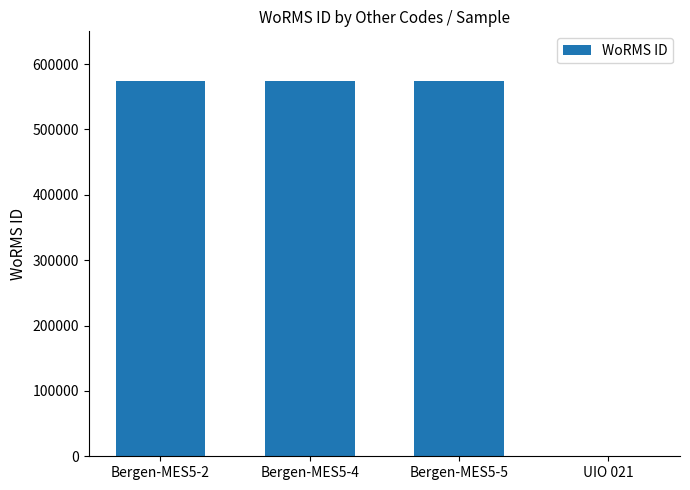

Between Bergen-MES5-4 and UIO 021, which is larger?

Bergen-MES5-4